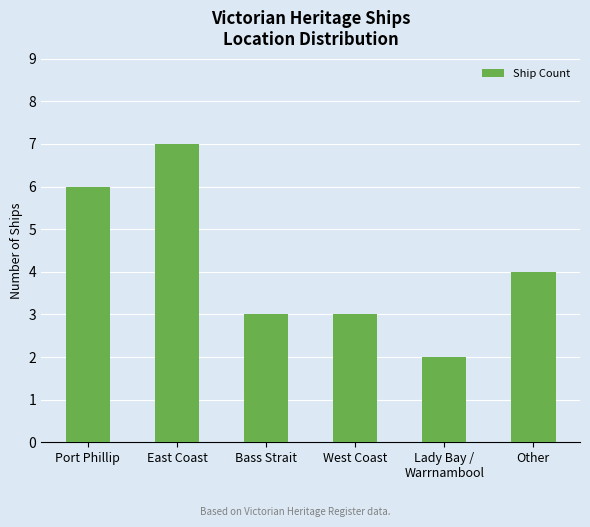

At which label does the data first exceed 4?

Port Phillip